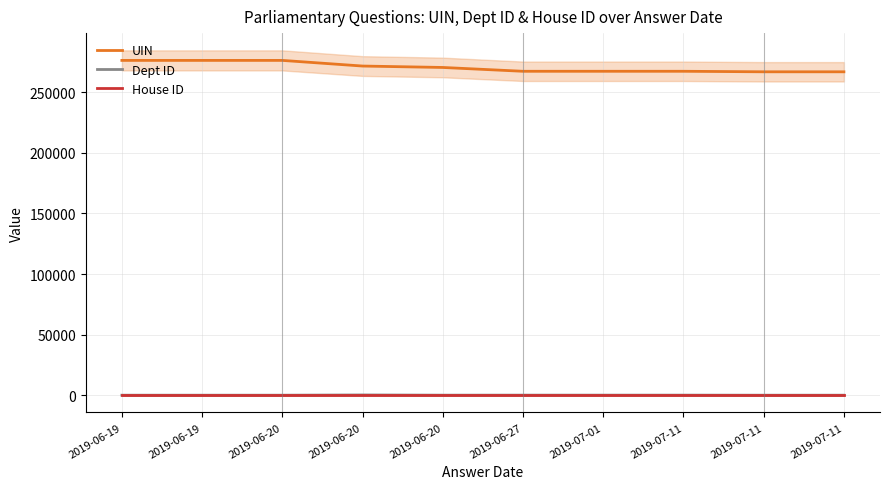

What is the spread (max minus min) of values at 2019-07-01?

267294